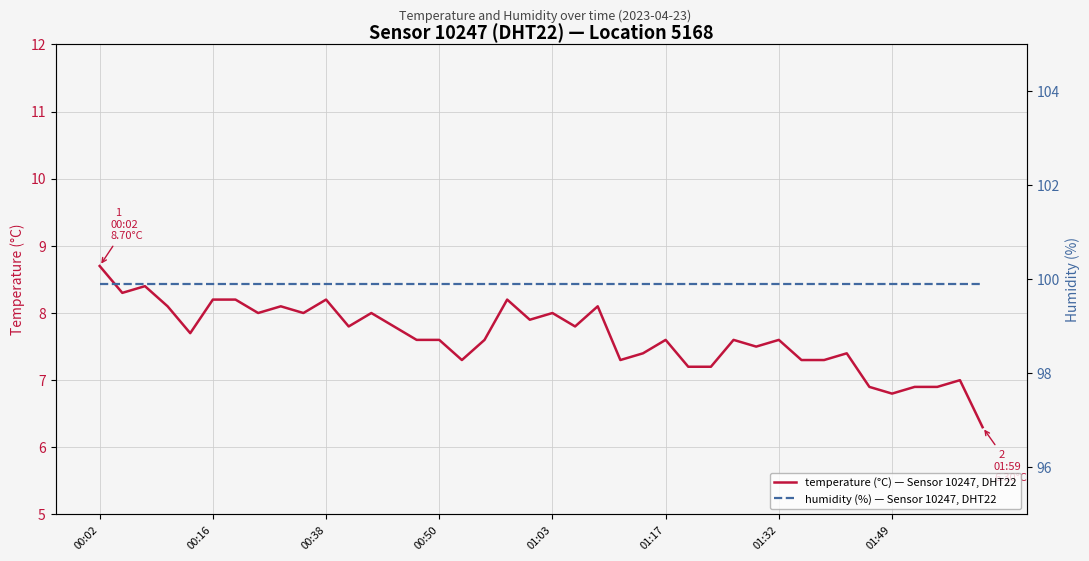

At which label does temperature (°C) — Sensor 10247, DHT22 reach its peak?

00:02